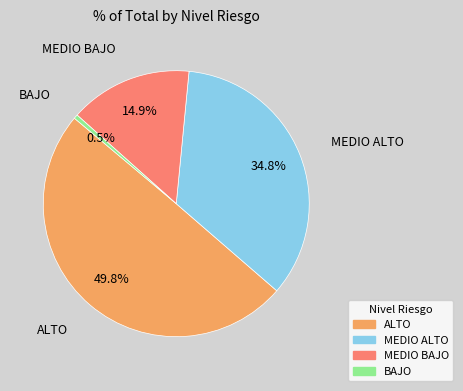

True or false: ALTO accounts for 39% of the total.

False